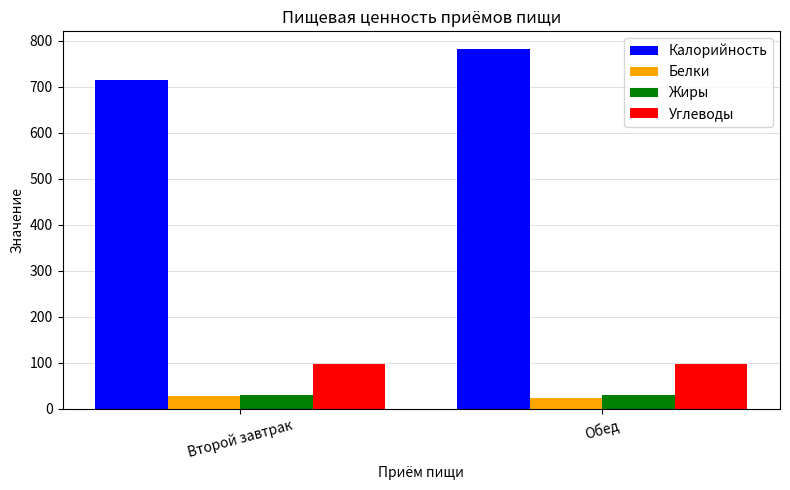

At which category is the sum across all series the highest?

Обед